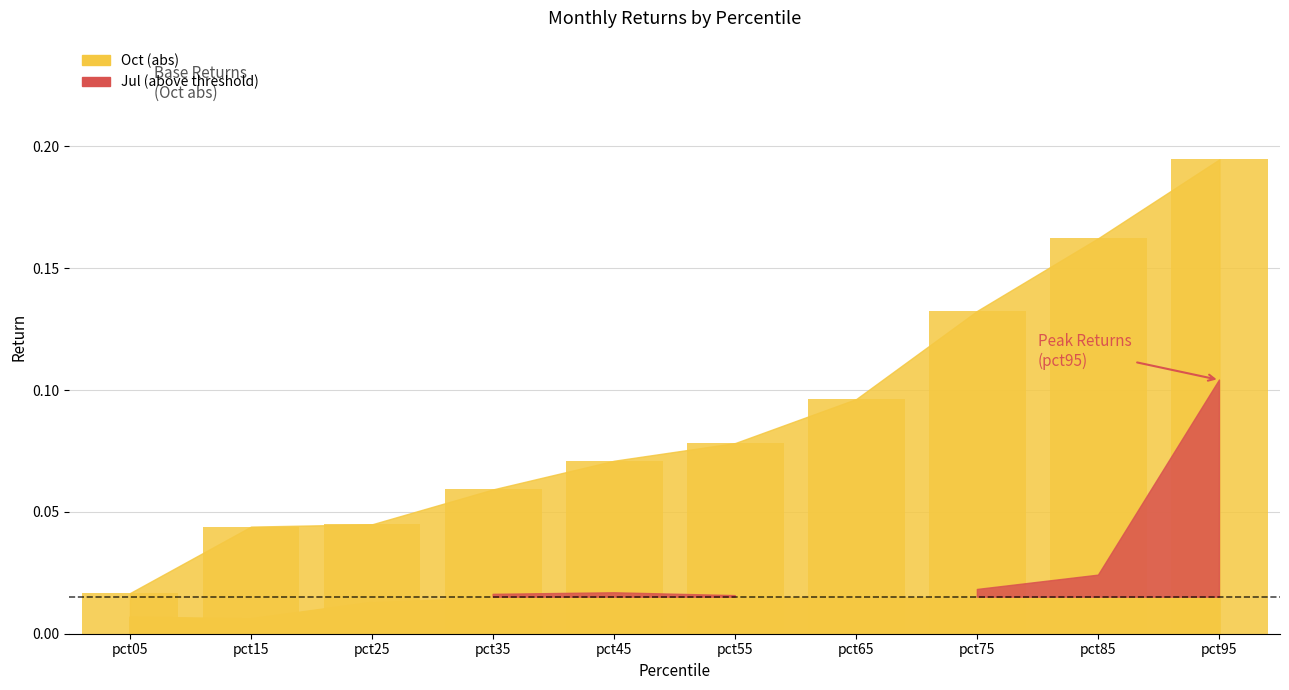

At which label is the value closest to 0?

pct05